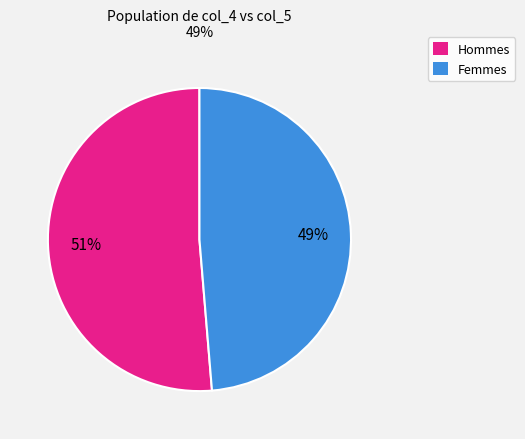

Is Hommes the majority of the pie?

Yes